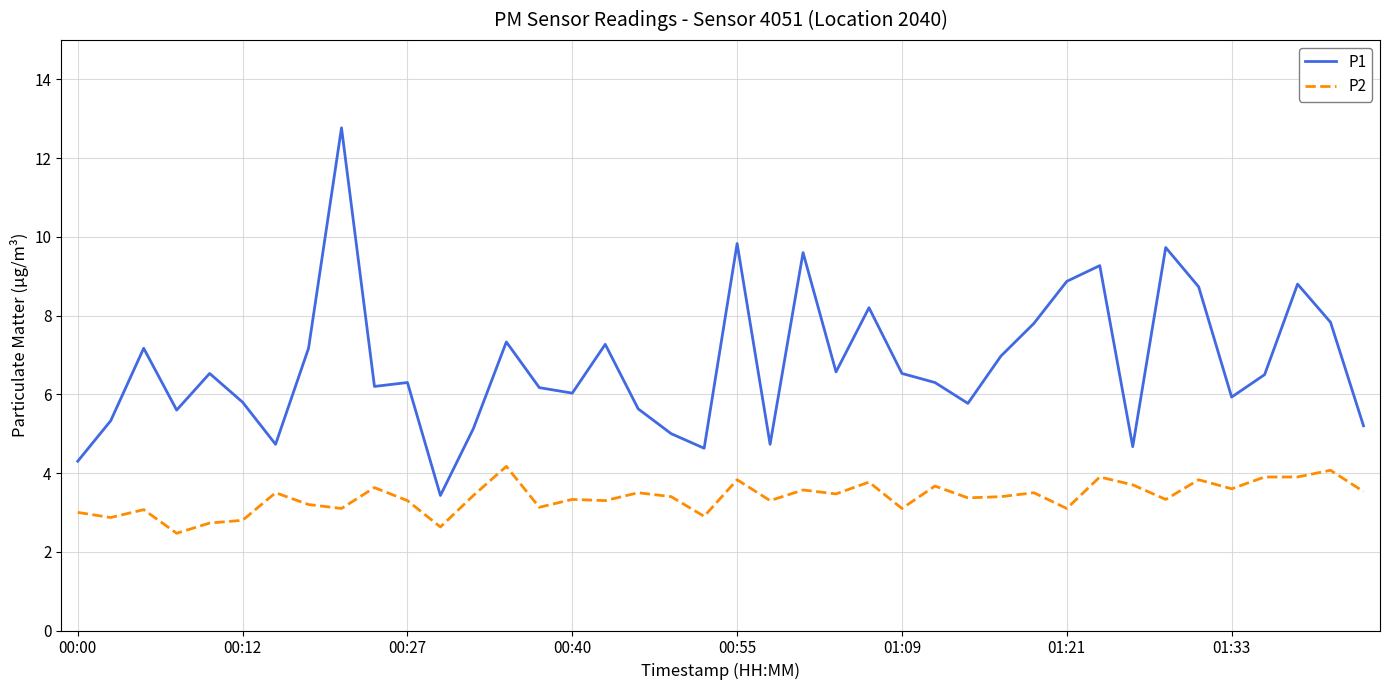

Which series has the largest range (max minus min)?

P1